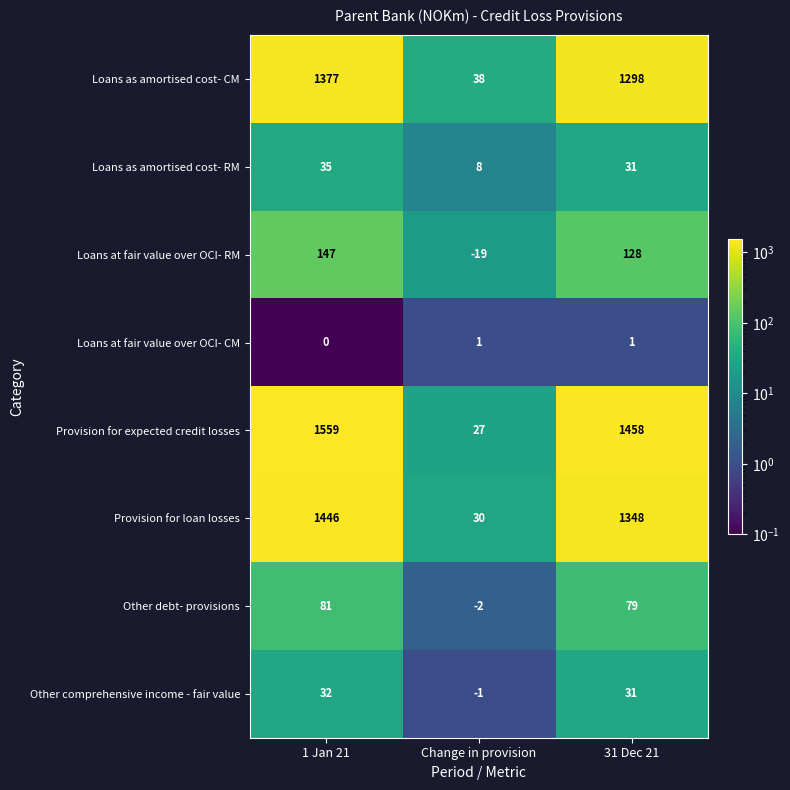

At which label does Provision for expected credit losses first exceed 1458?

1 Jan 21